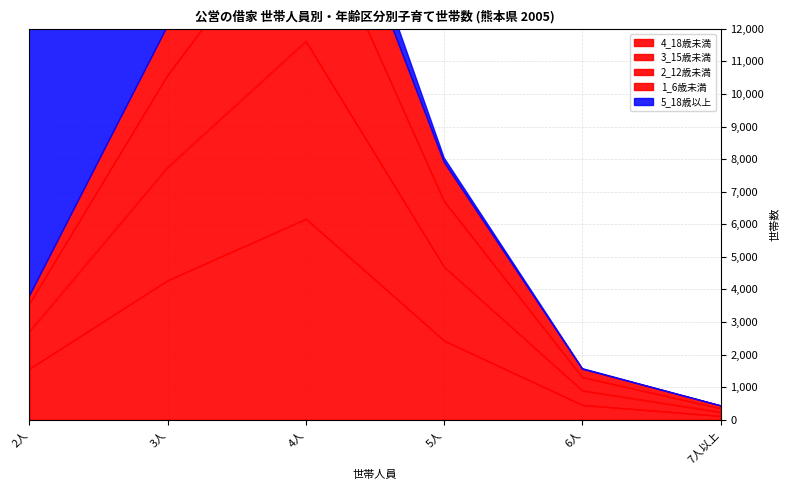

What is the difference between the 2_12歳未満 values at 5人 and 7人以上?

1911